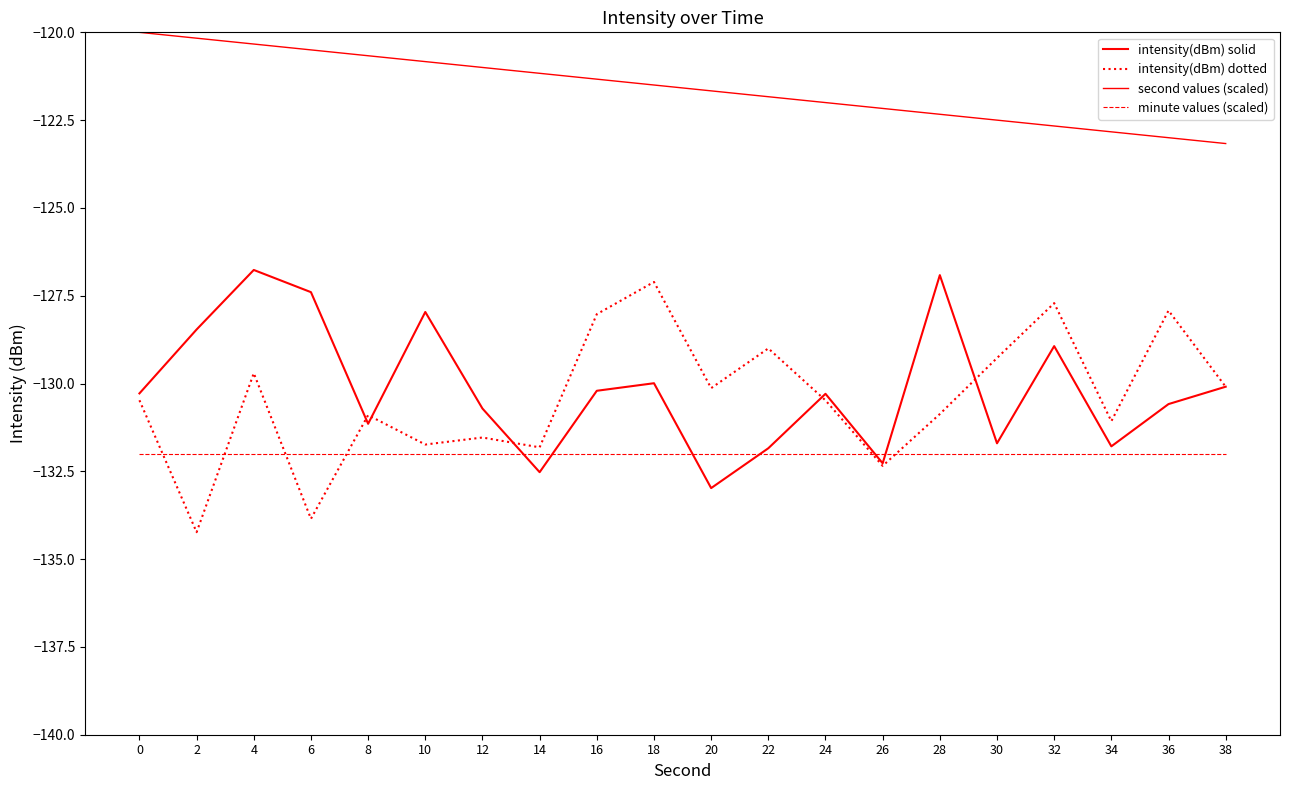

True or false: intensity(dBm) solid has a value of -128.0 at 10.

True